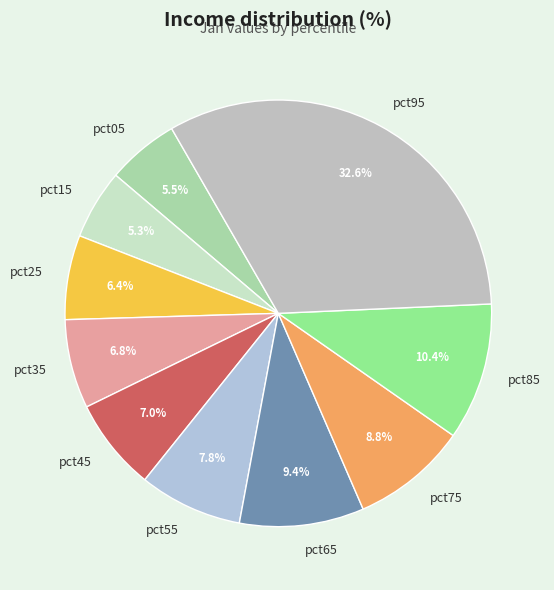

Combined, what portion of the pie is pct25 and pct55?

14.2%